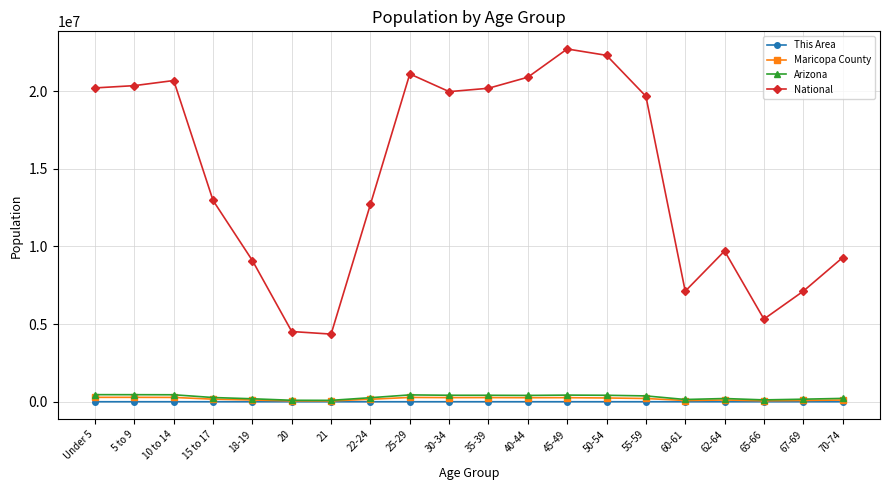

Between 15 to 17 and 30-34, which series saw the biggest shift?

National